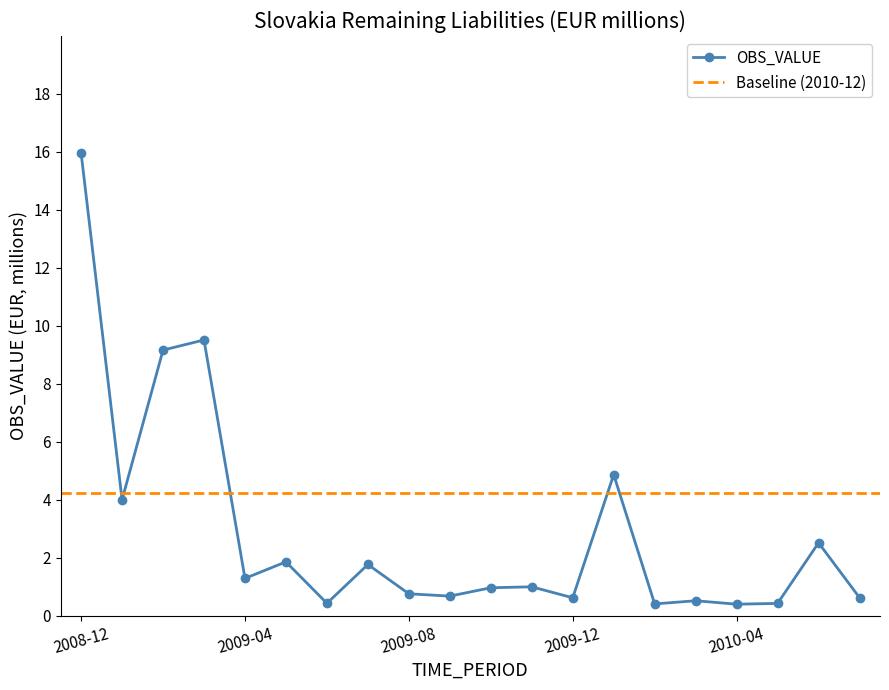

How many lines are shown in the chart?

1